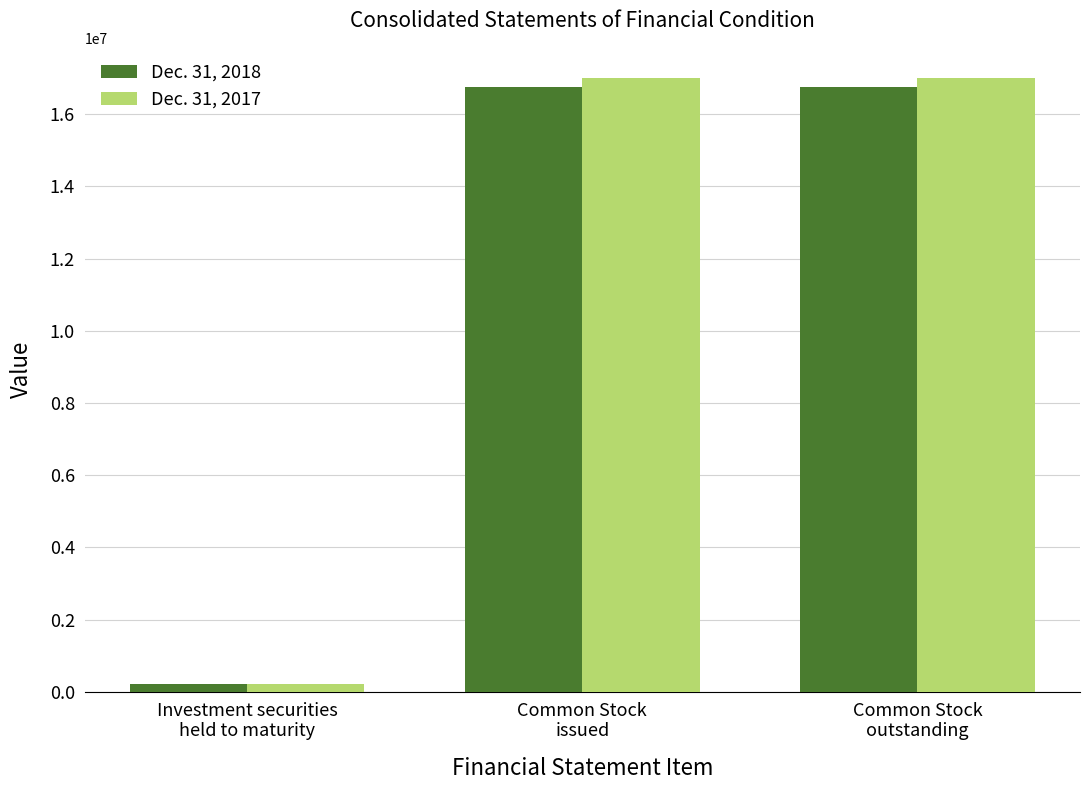

What are all the series names shown in the legend?

Dec. 31, 2018, Dec. 31, 2017